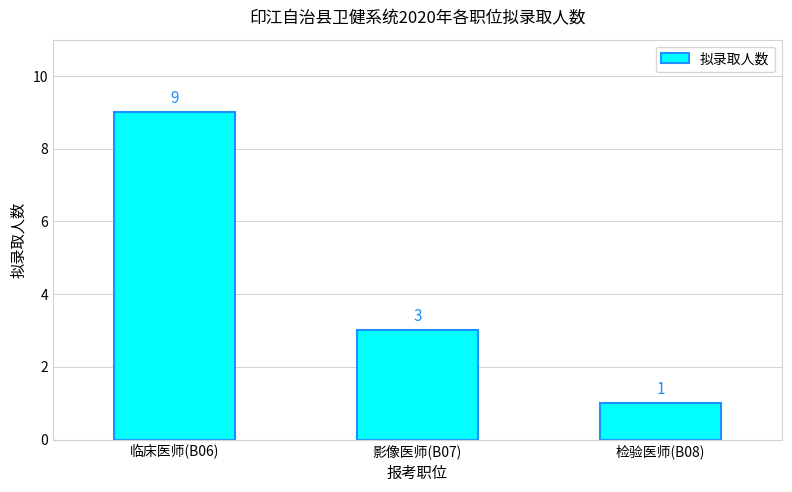

Approximately how many times larger is the value at 影像医师(B07) compared to 检验医师(B08)?

3.0